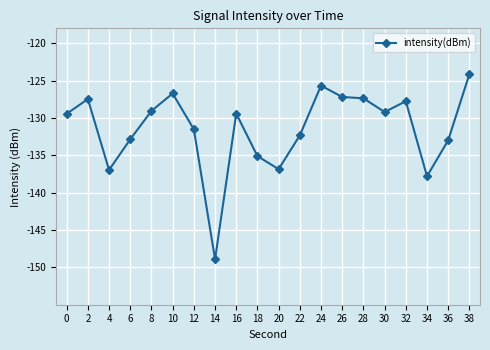

At which category does the chart reach its peak across all series?

38